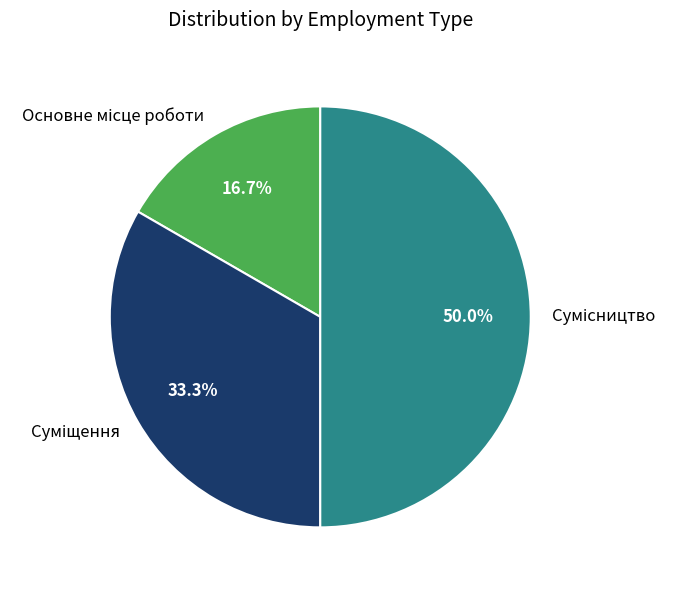

How many segments does this pie chart have?

3